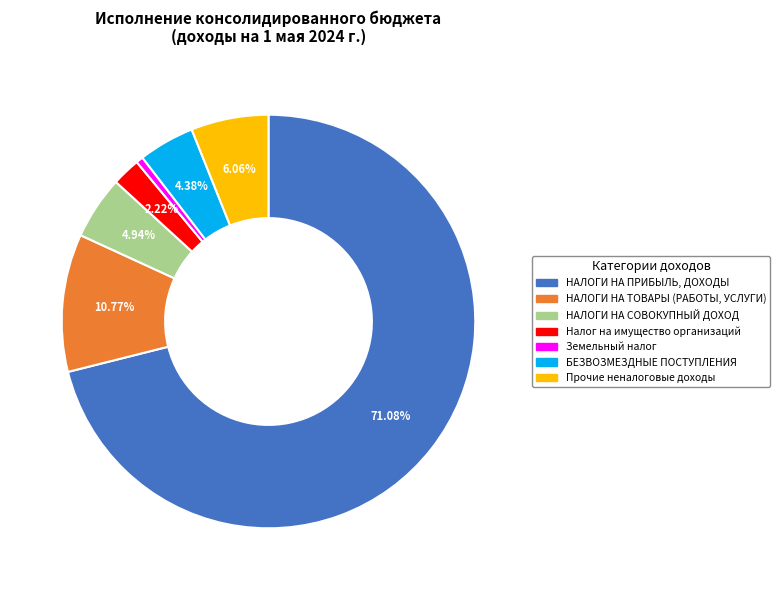

Is there any slice that represents more than half of the pie?

Yes